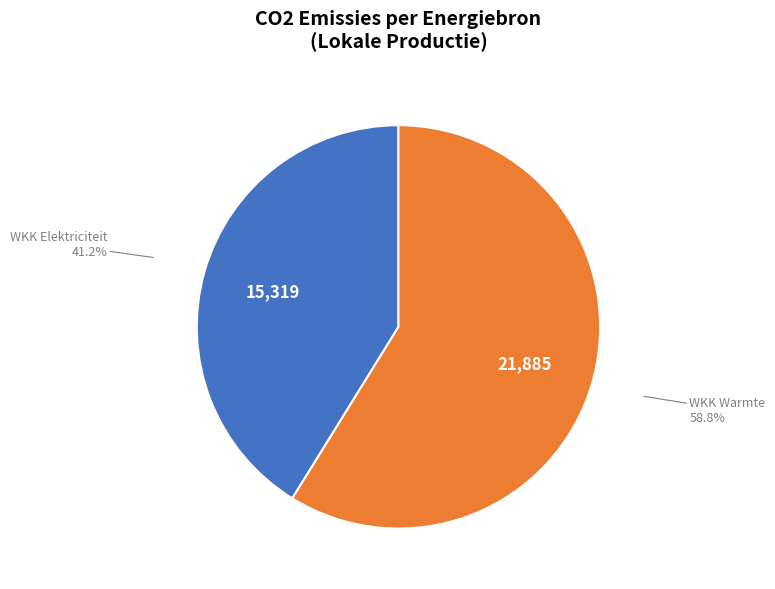

Is there any slice that represents more than half of the pie?

Yes